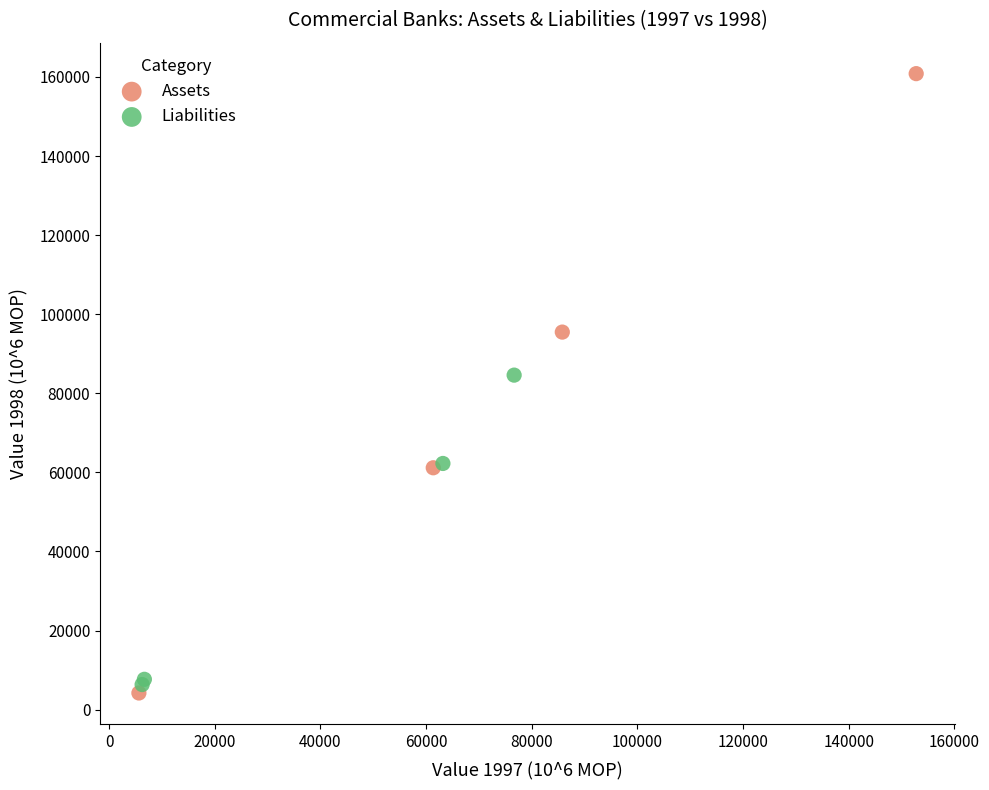

What are all the series names shown in the legend?

Assets, Liabilities